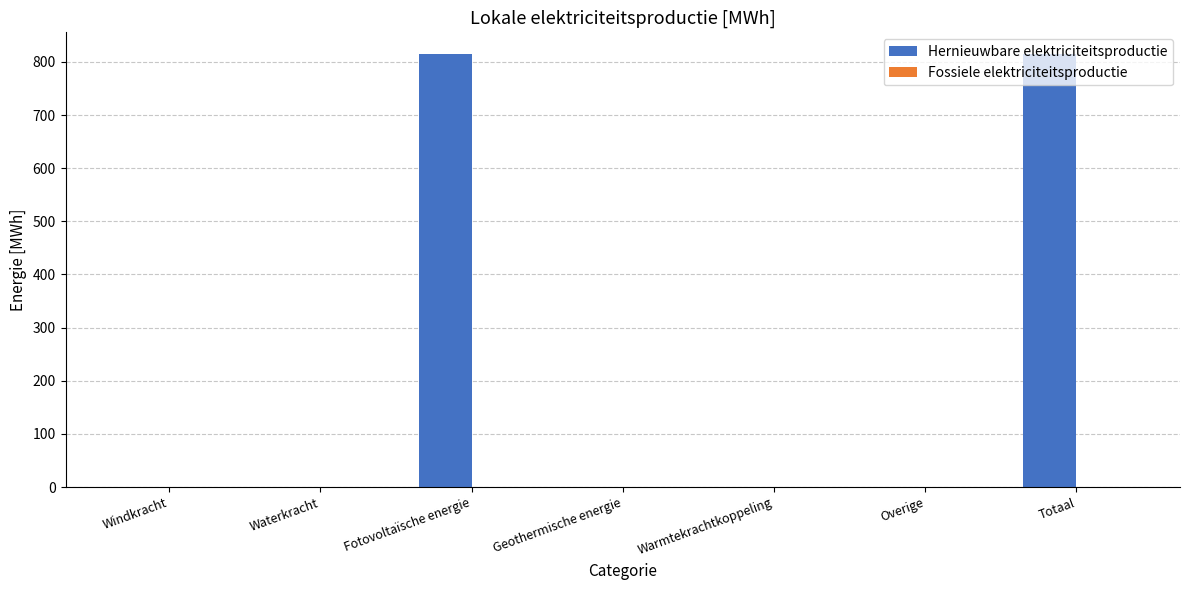

What is the change in value from Warmtekrachtkoppeling to Totaal?

+815.0